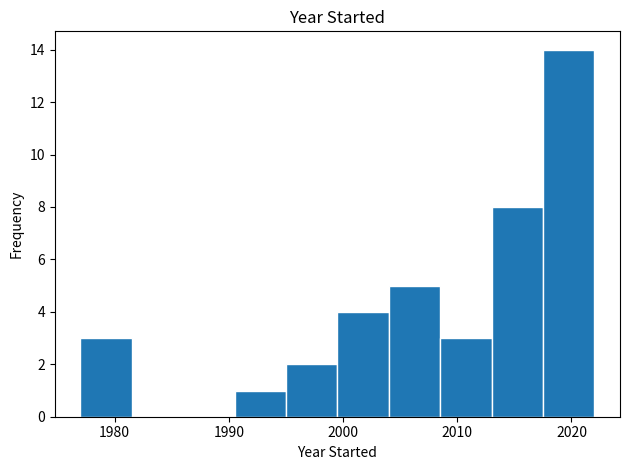

Reading left to right, transcribe this chart: for each bar, give the range it covers on the x-axis and its height. Neither the bar edges nor the heights are printed on the chart, so give them approximately, as read against the axes.

1977.0 to 1981.5: 3
1981.5 to 1986.0: 0
1986.0 to 1990.5: 0
1990.5 to 1995.0: 1
1995.0 to 1999.5: 2
1999.5 to 2004.0: 4
2004.0 to 2008.5: 5
2008.5 to 2013.0: 3
2013.0 to 2017.5: 8
2017.5 to 2022.0: 14